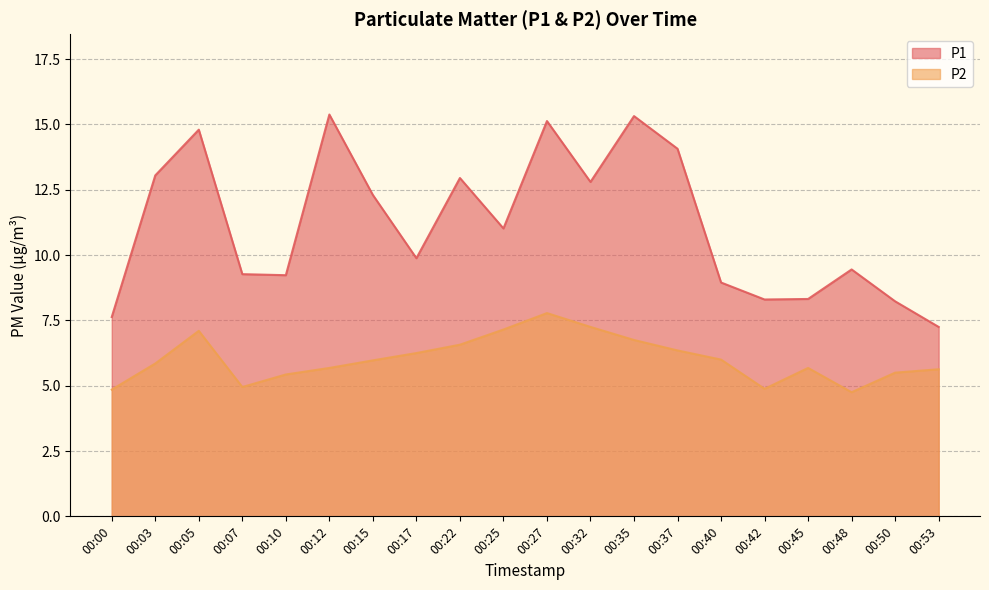

Does the chart display data point markers on the line(s)?

No